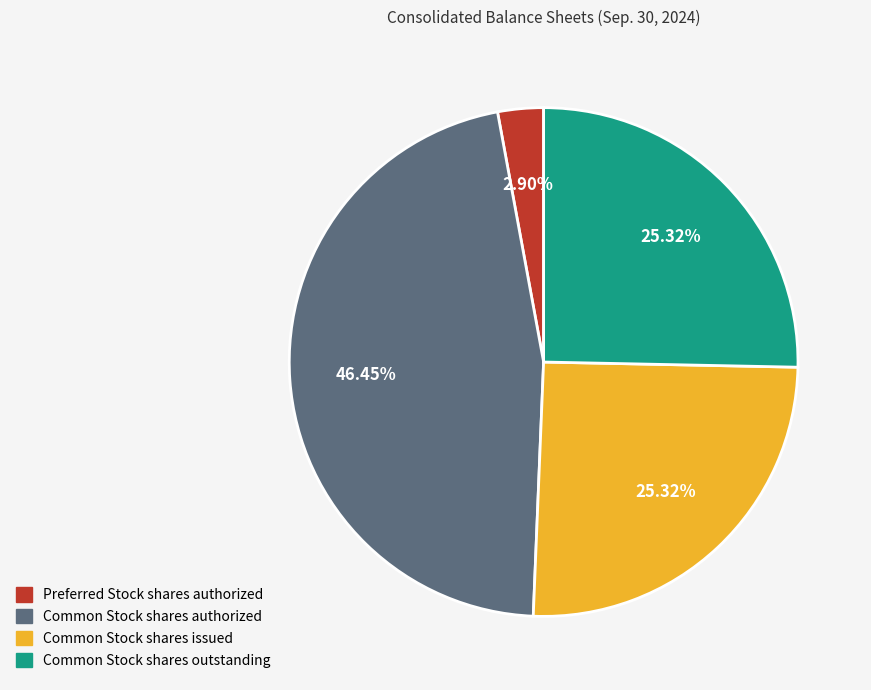

To the nearest percent, what is the average slice percentage?

25%